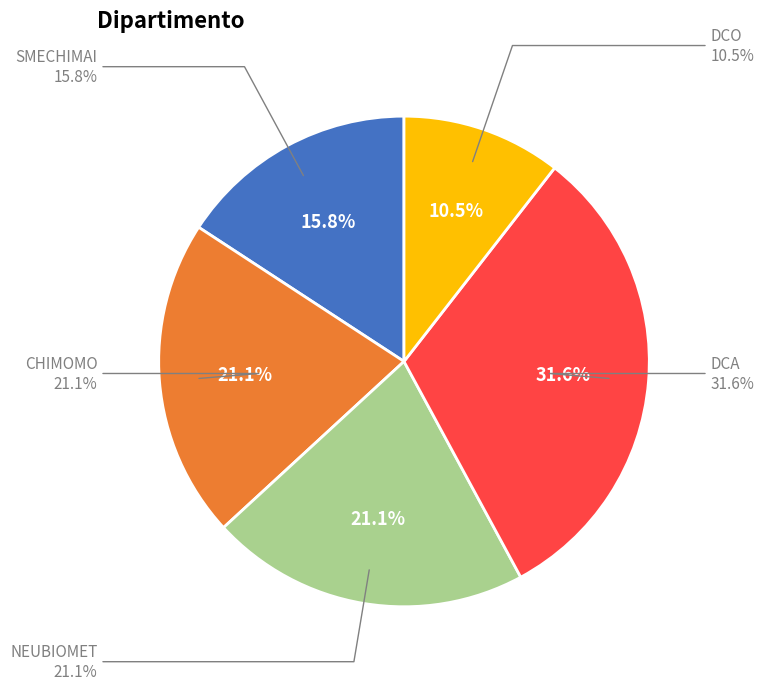

Rank the categories by value from lowest to highest.

DCO, SMECHIMAI, CHIMOMO, NEUBIOMET, DCA